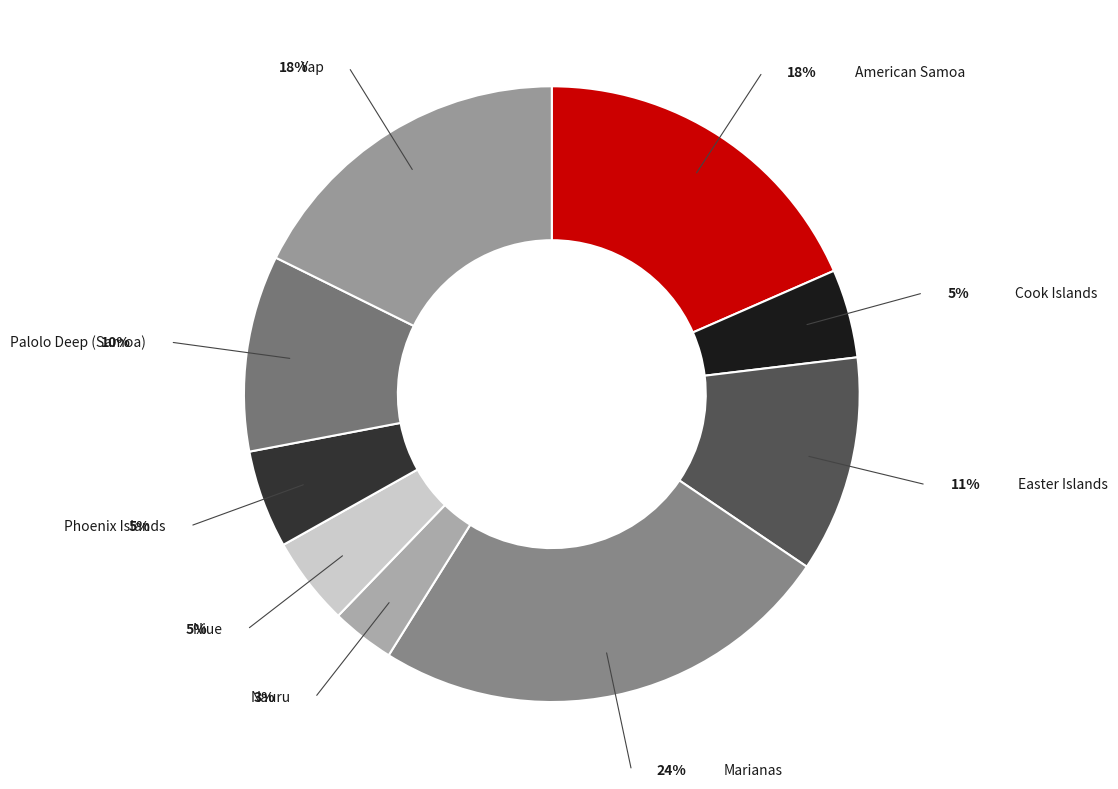

Which category has the smallest portion of the pie?

Nauru